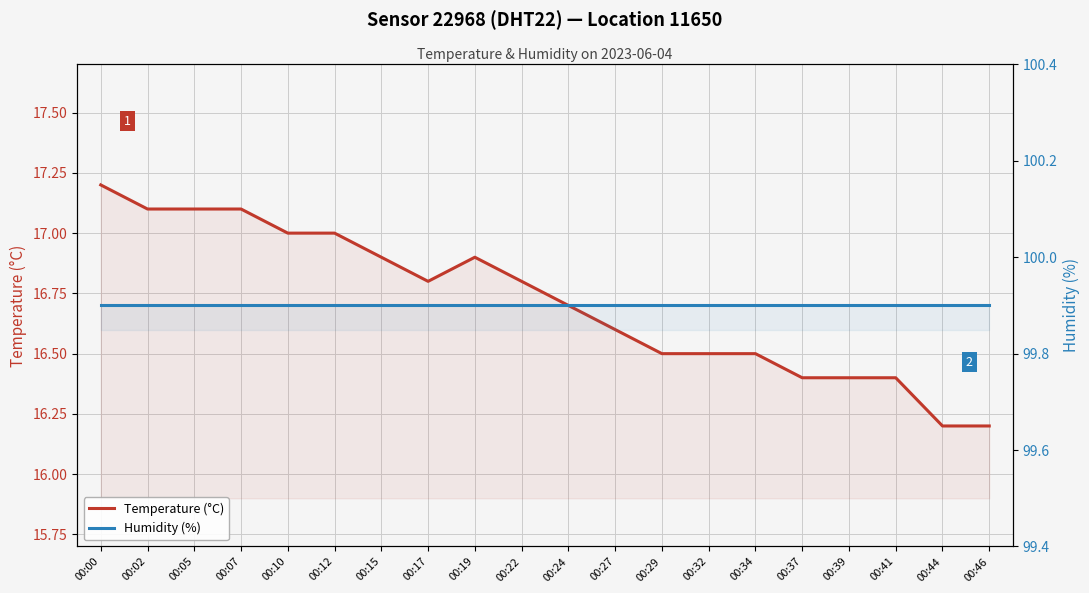

At which label does Humidity (%) reach its peak?

00:00